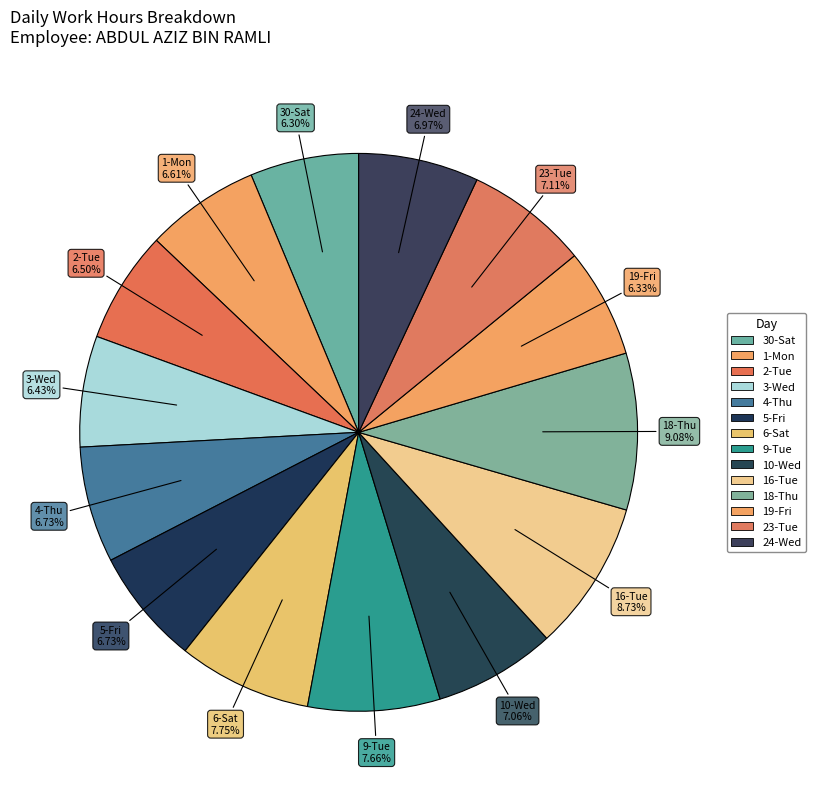

Count the number of slices in the pie.

14